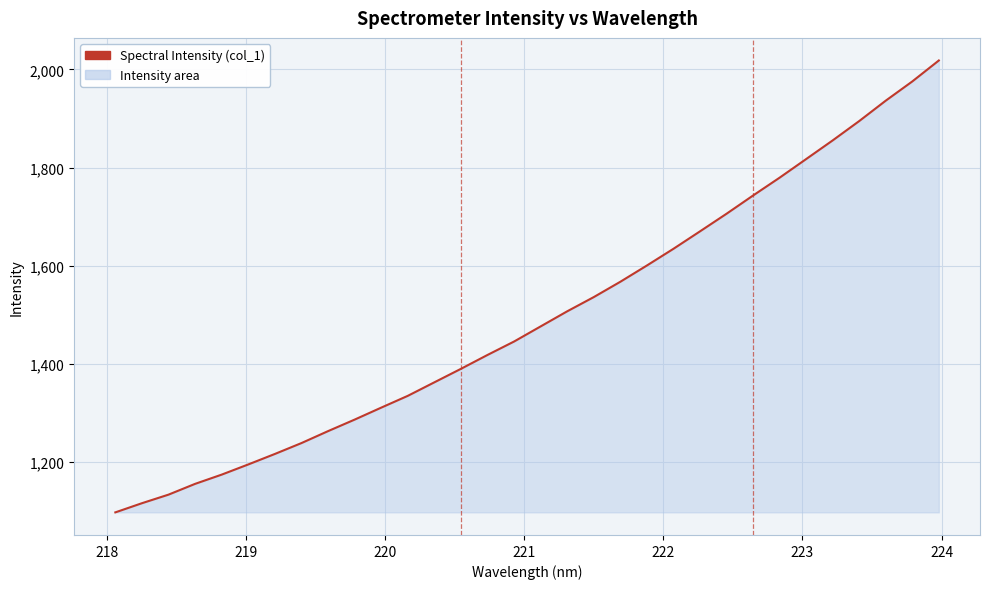

What is the difference between the maximum and minimum values?

920.9